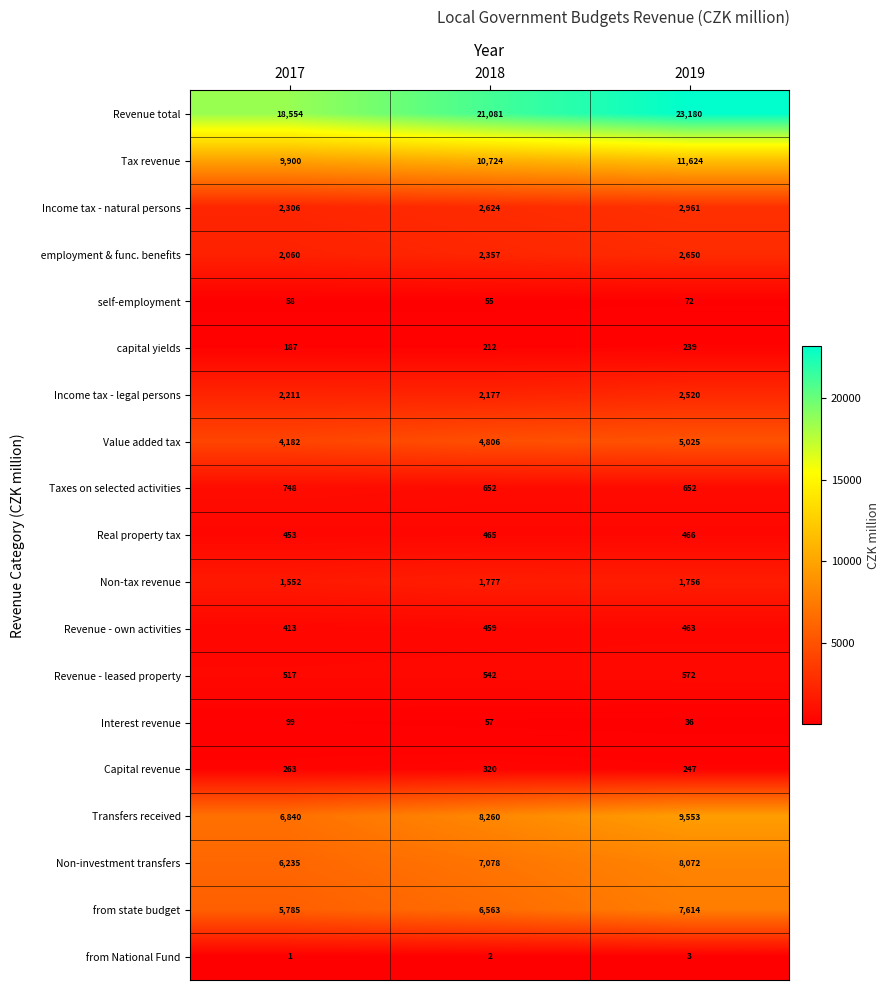

Read the Tax revenue value at 2017.

9900